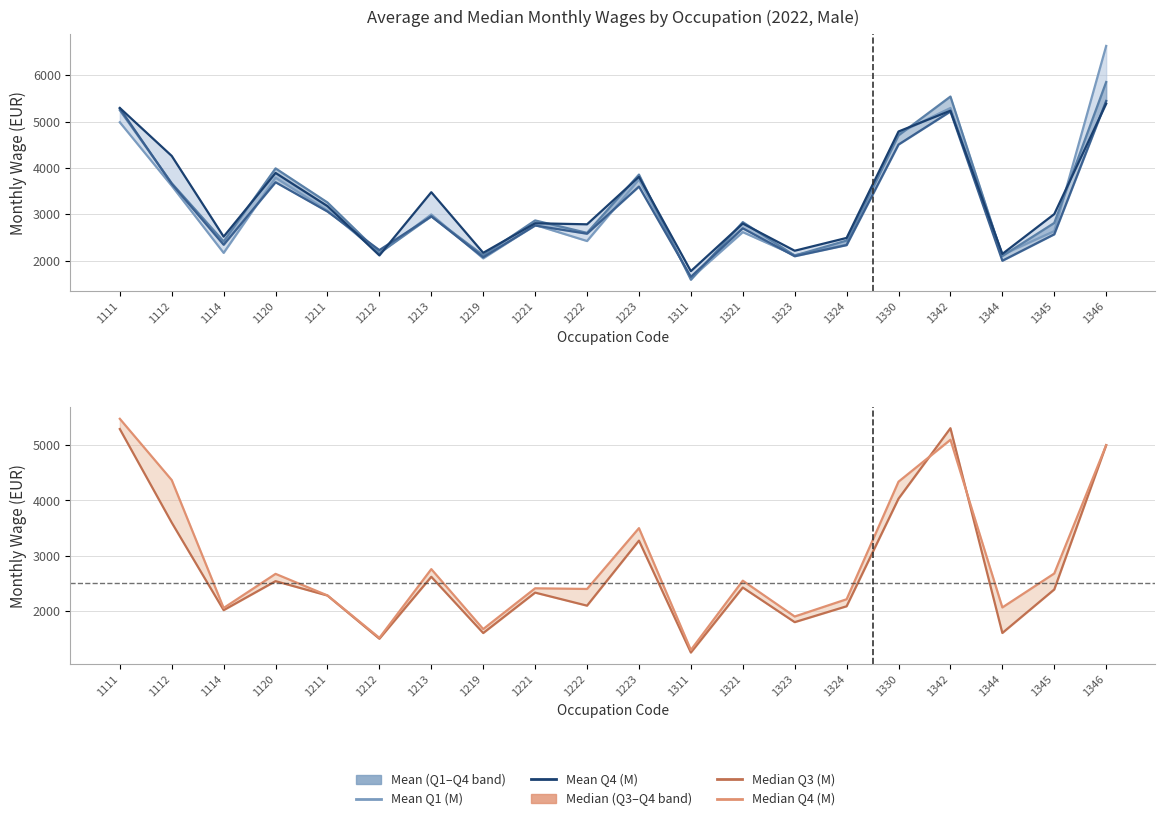

True or false: Median Q4 (M) has a value of 2056 at 1114.

True